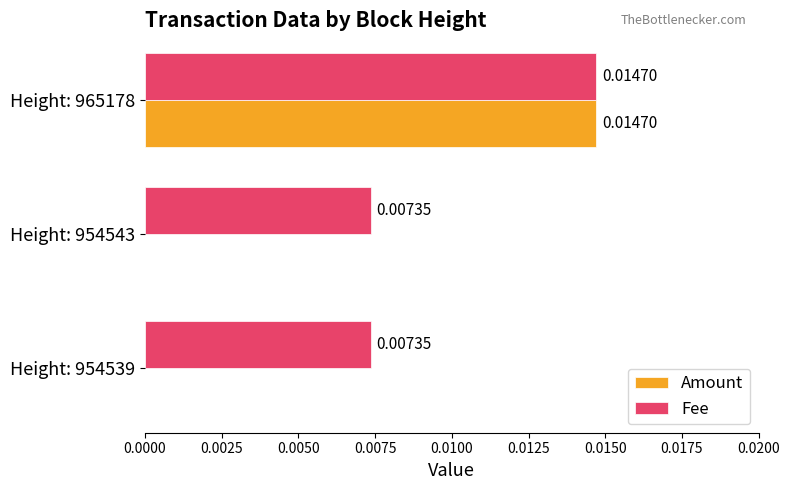

Is the value of Fee at Height: 954543 greater than the value of Amount at Height: 954543?

Yes